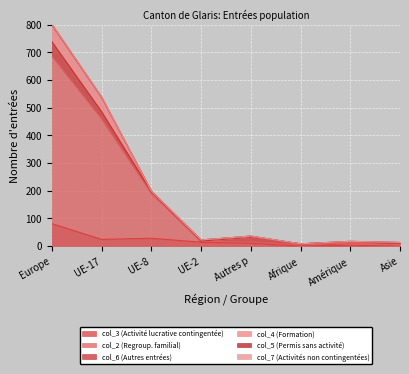

True or false: col_7 (Activités non contingentées) has a value of 0 at Afrique.

True